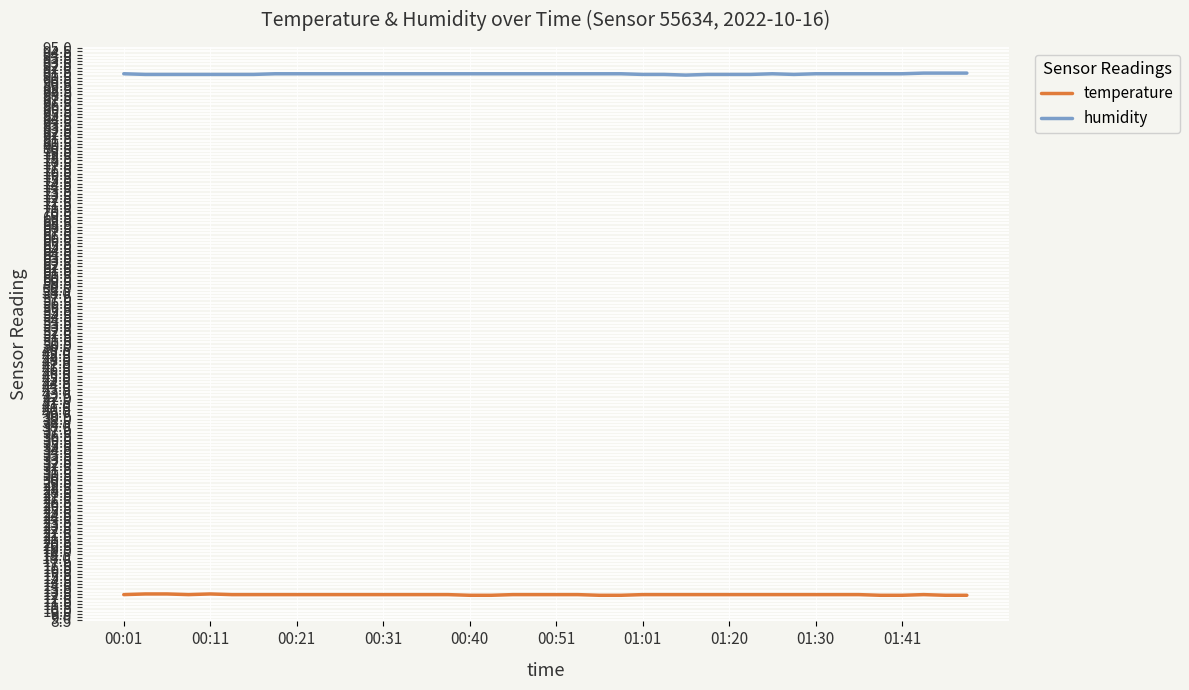

True or false: humidity and temperature intersect in this chart.

False